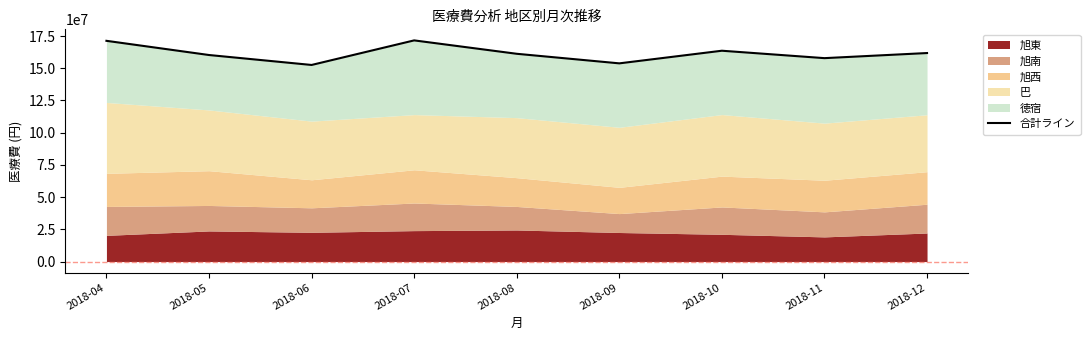

What is the difference between the maximum and second lowest values?

17820450